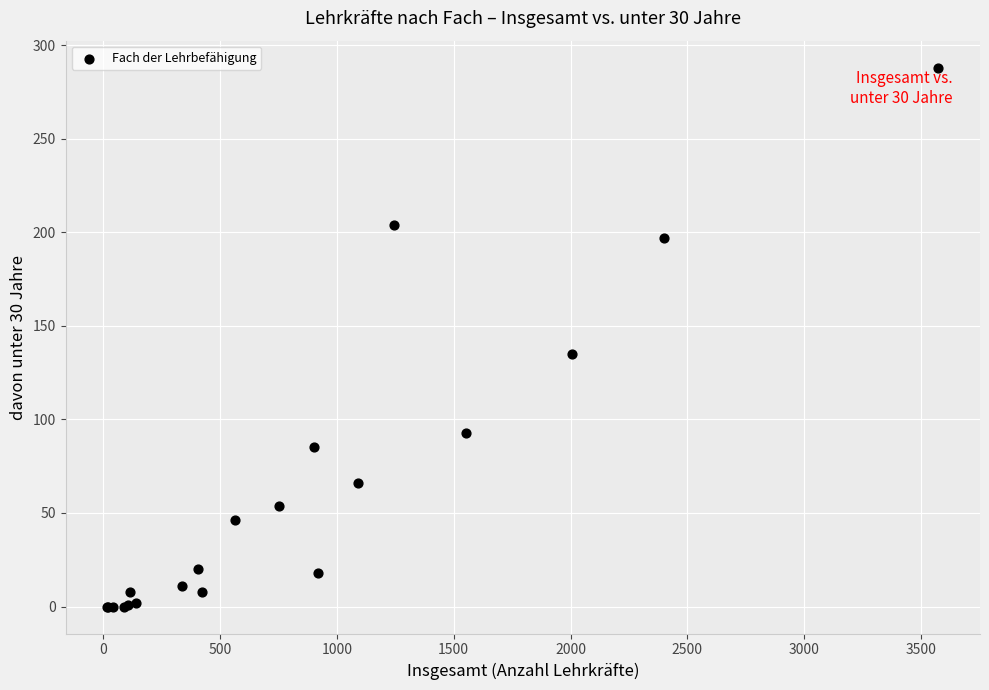

What Y value in the scatter plot is closest to 144?

135